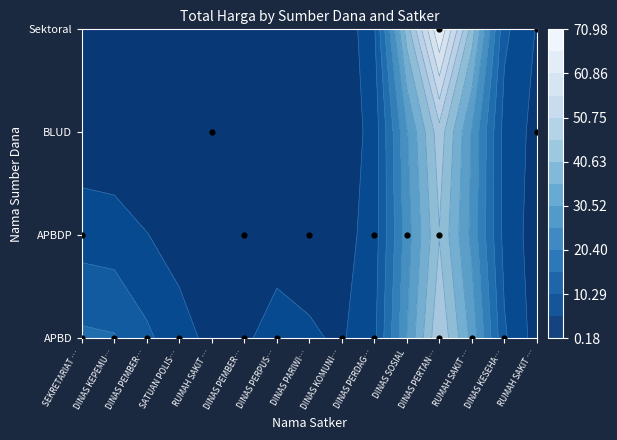

The value at DINAS PERDAG… is 1. True or false?

False